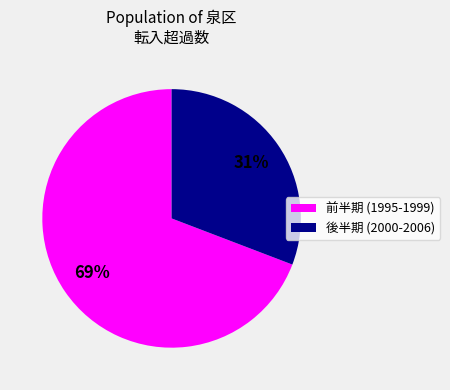

How many segments does this pie chart have?

2